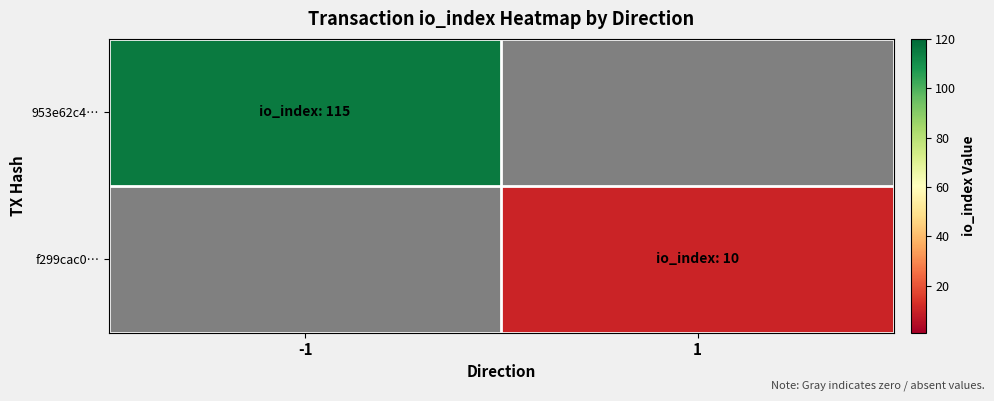

At which category is the sum across all series the highest?

-1